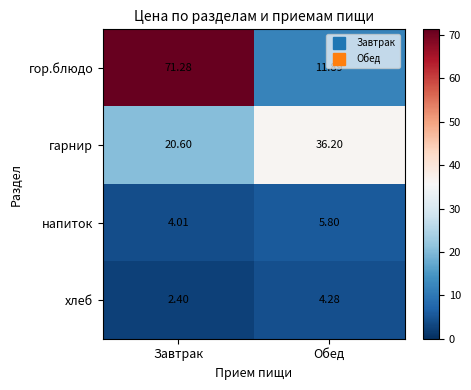

Which label corresponds to the smallest value in the chart?

Завтрак